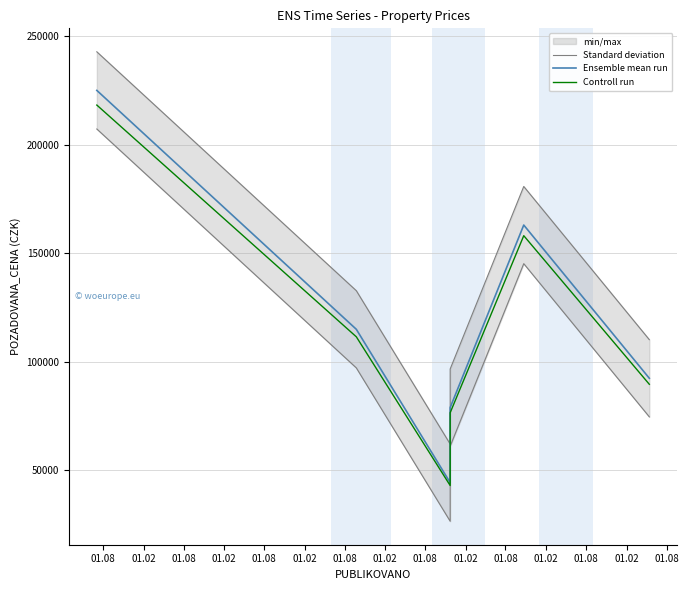

Is it true that Controll run equals 43068.0 at 01.08?

True